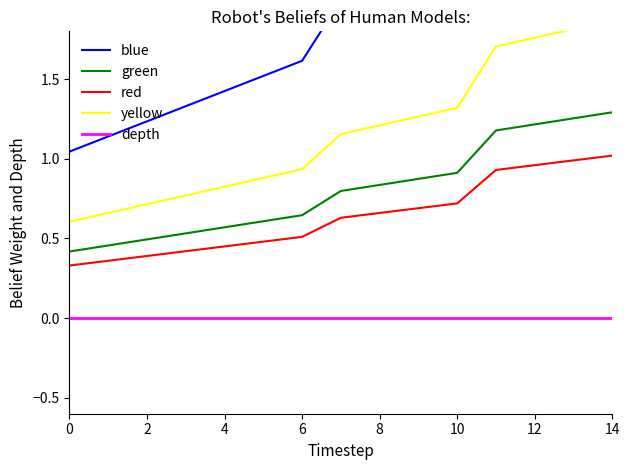

The value of green at 12 is 2.1. True or false?

False